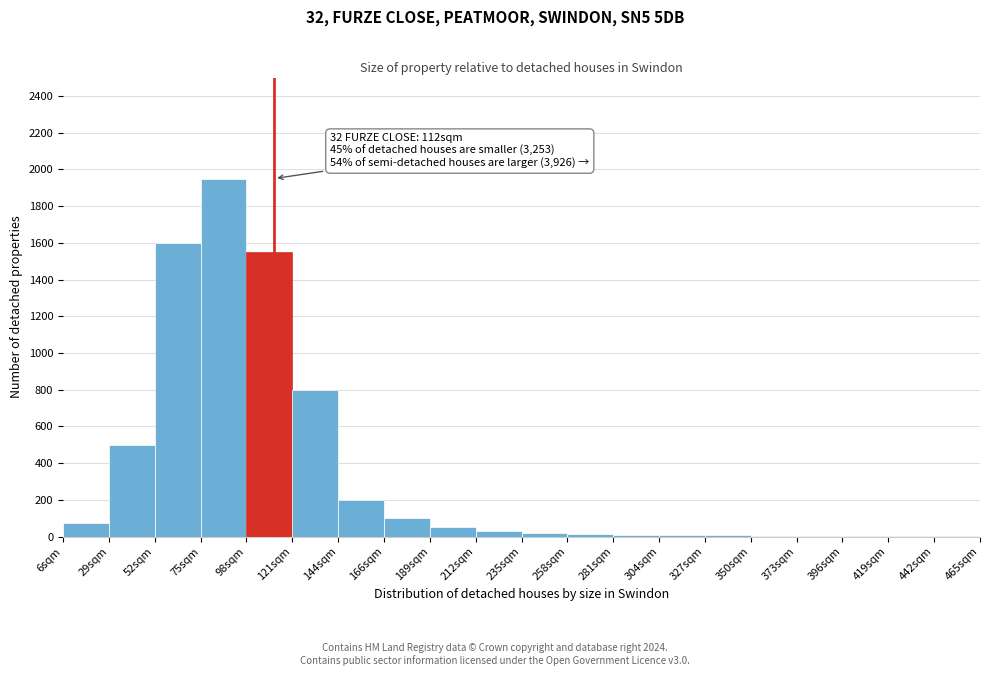

Which range on the x-axis has the tallest bar?

75 to 98